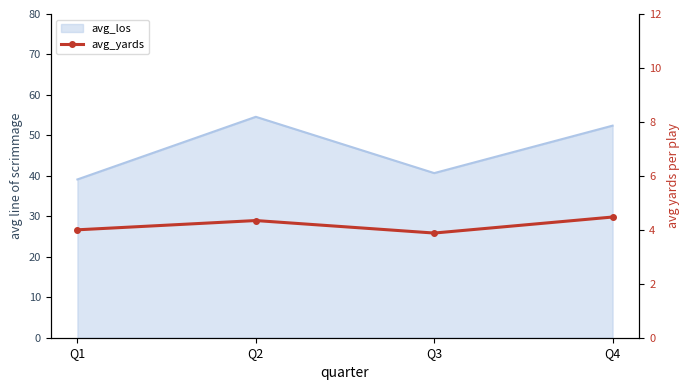

Reading right to left, list all the values displayed in this chart.

4.5	3.9	4.3	4.0